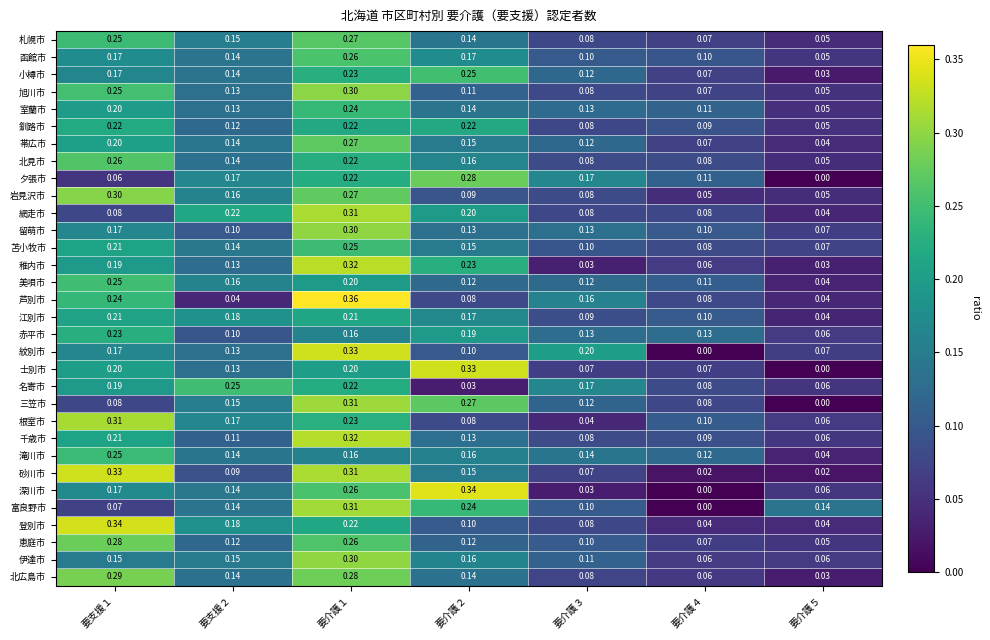

Which series has the largest total across all categories?

北広島市